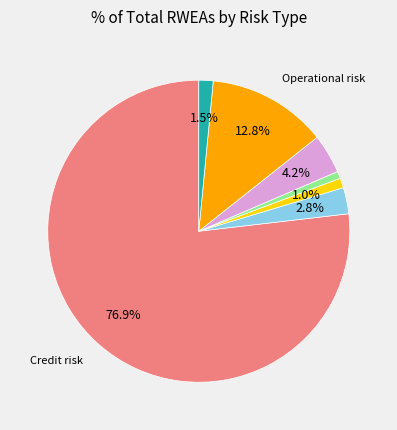

Is there any slice that represents more than half of the pie?

Yes